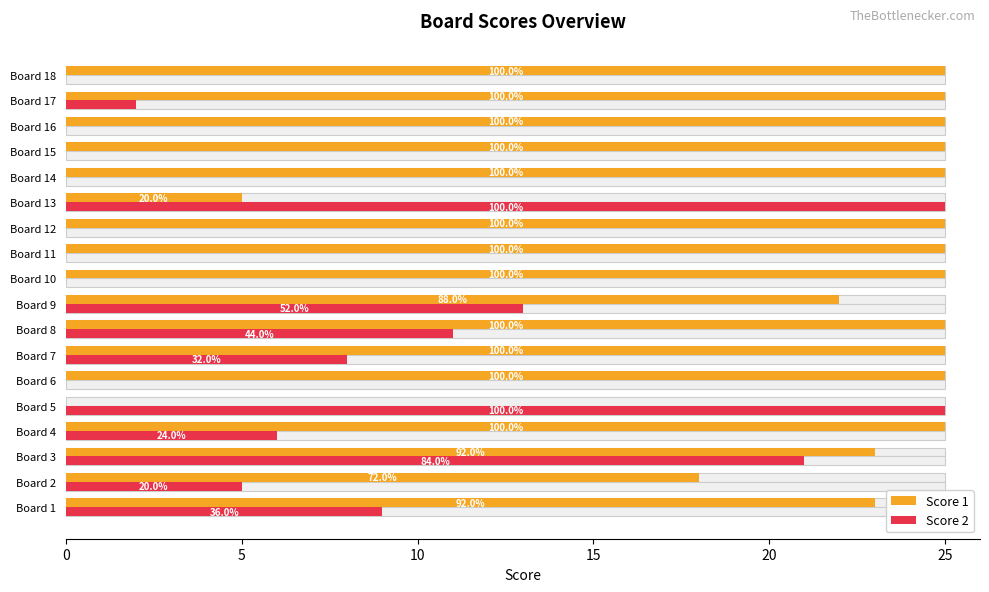

What is the average value of the Score 1 series?

22